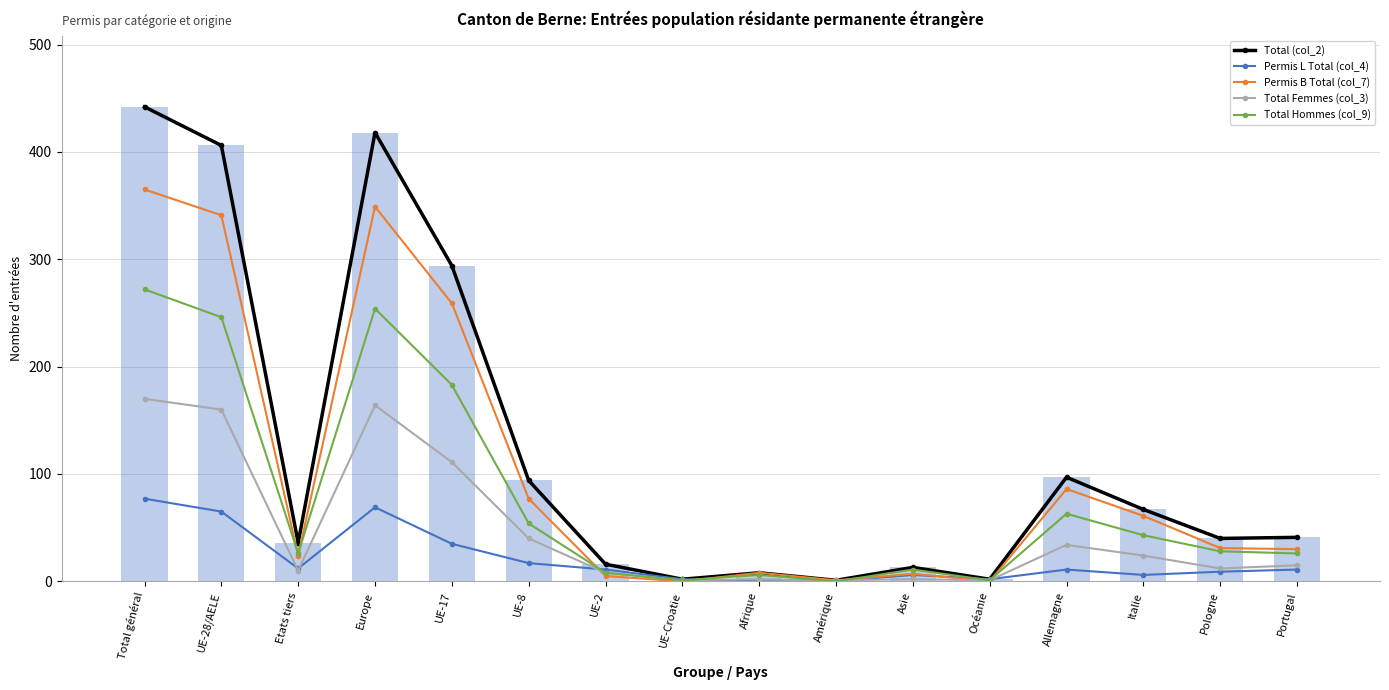

What is the difference between the maximum and second lowest values in the Total (col_2) series?

440